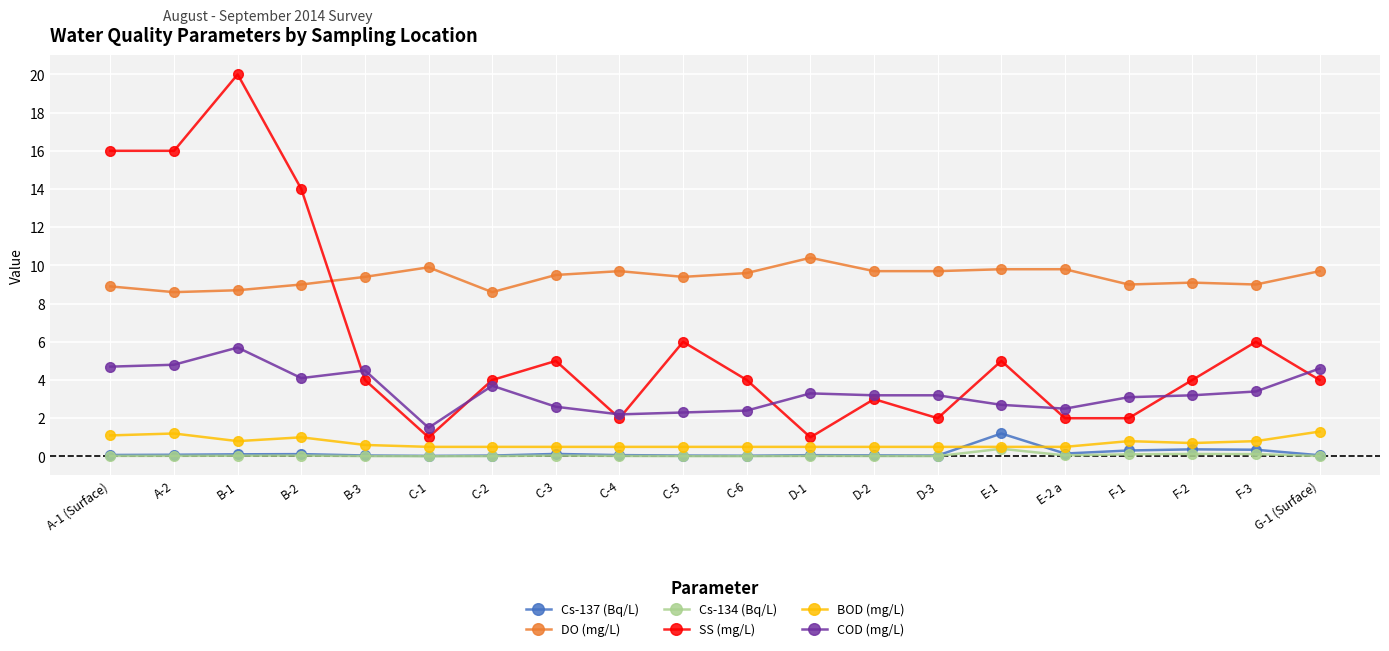

Which series changed the most between B-1 and D-3?

SS (mg/L)